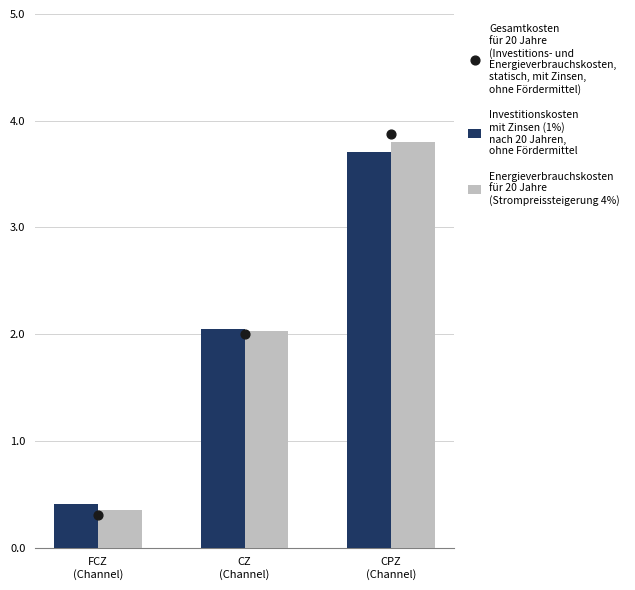

What are all the series names shown in the legend?

Investitionskosten
mit Zinsen (1%)
nach 20 Jahren,
ohne Fördermittel, Energieverbrauchskosten
für 20 Jahre
(Strompreissteigerung 4%), Gesamtkosten
für 20 Jahre
(Investitions- und
Energieverbrauchskosten,
statisch, mit Zinsen,
ohne Fördermittel)